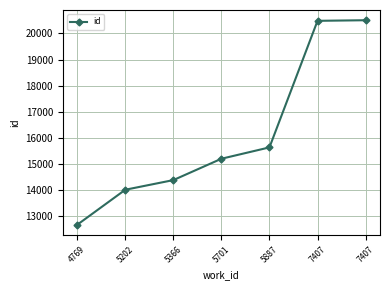

True or false: the data shows 20485 at 7407.

True